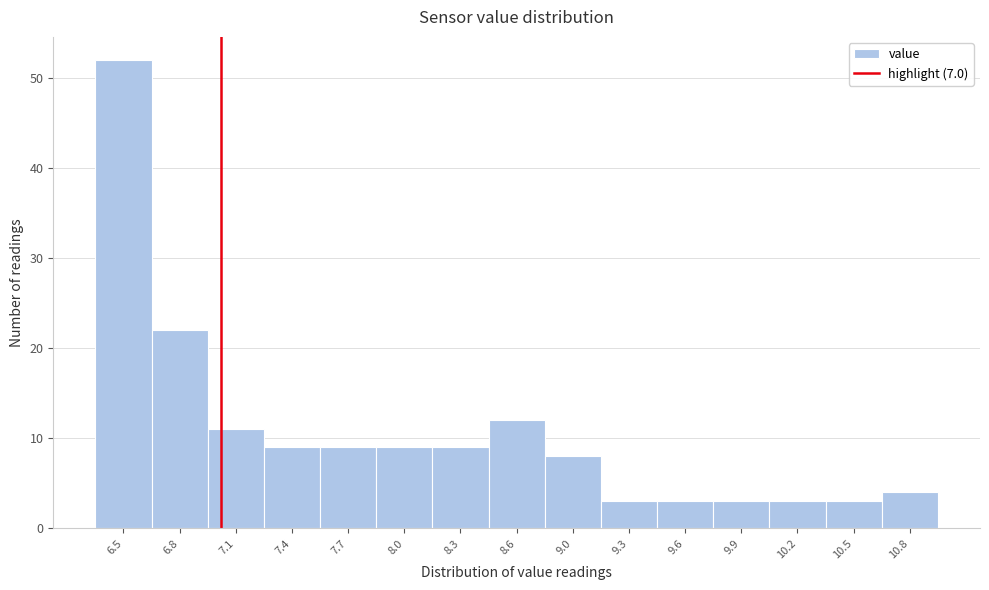

What is the height of the bar covering 6.95 to 7.25 on the x-axis? Neither the bar edges nor the heights are printed on the chart, so give them approximately, as read against the axes.

11